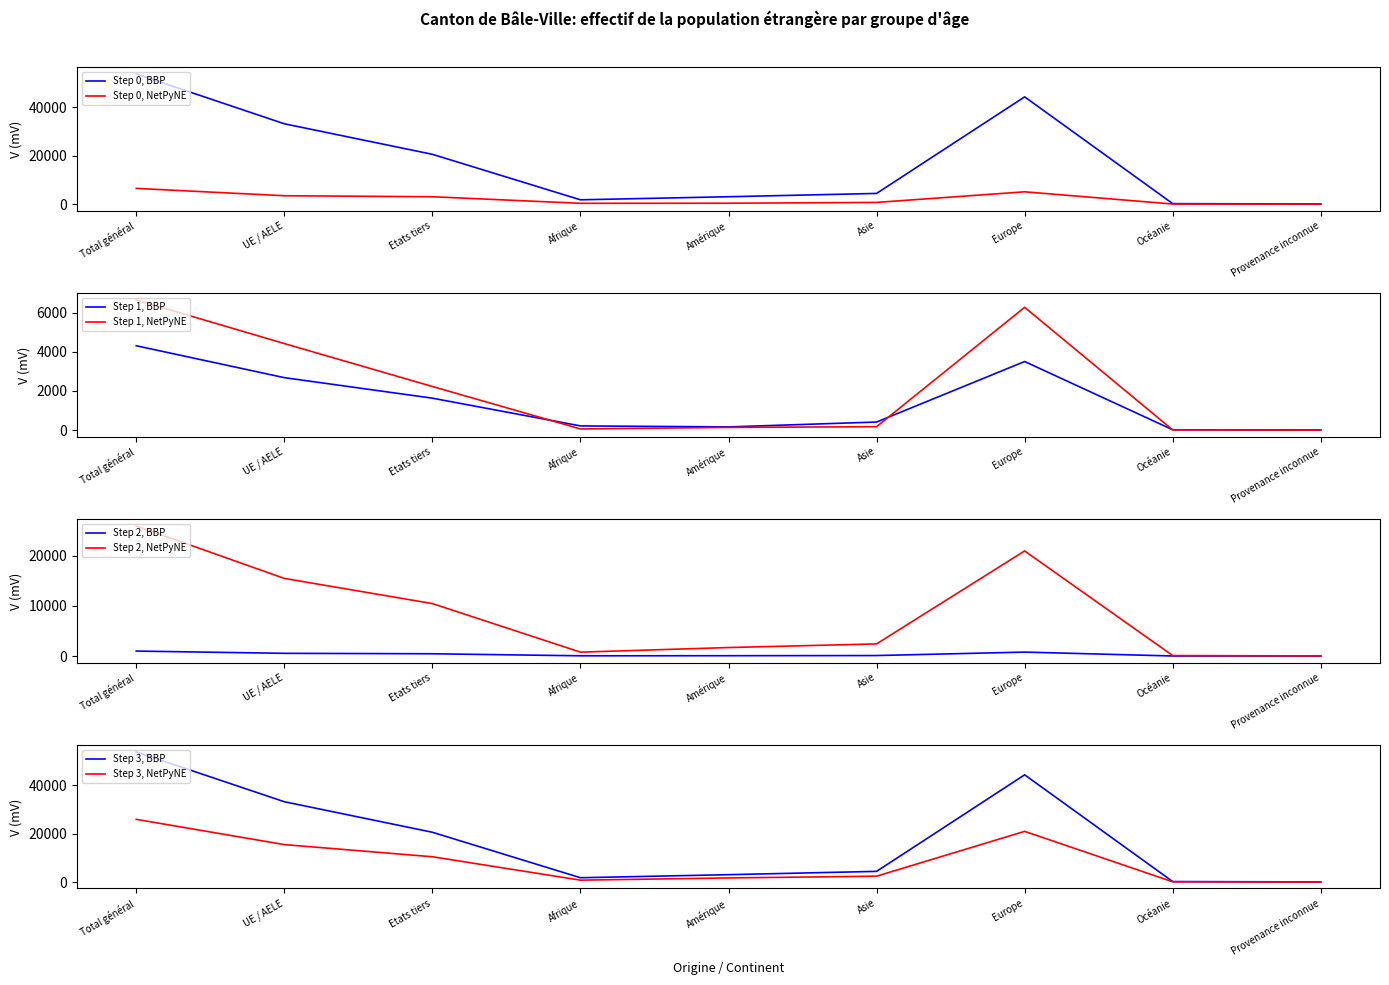

What is the label of the 8th point from the right?

UE / AELE